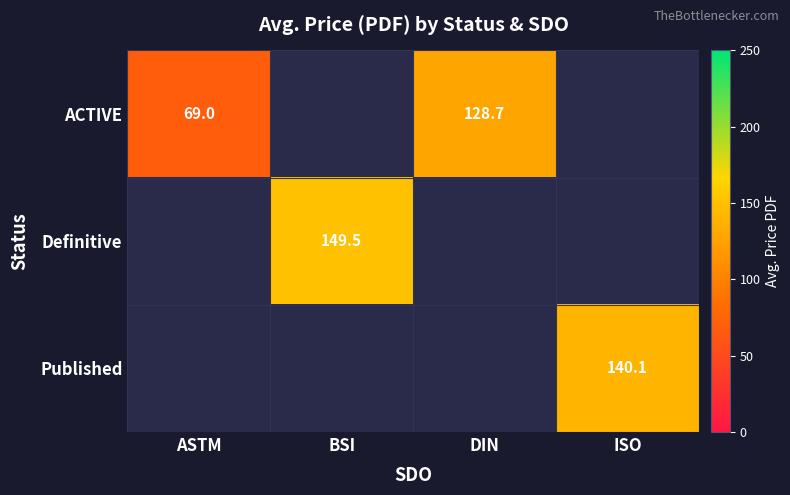

What is the minimum value shown in the chart?

69.0